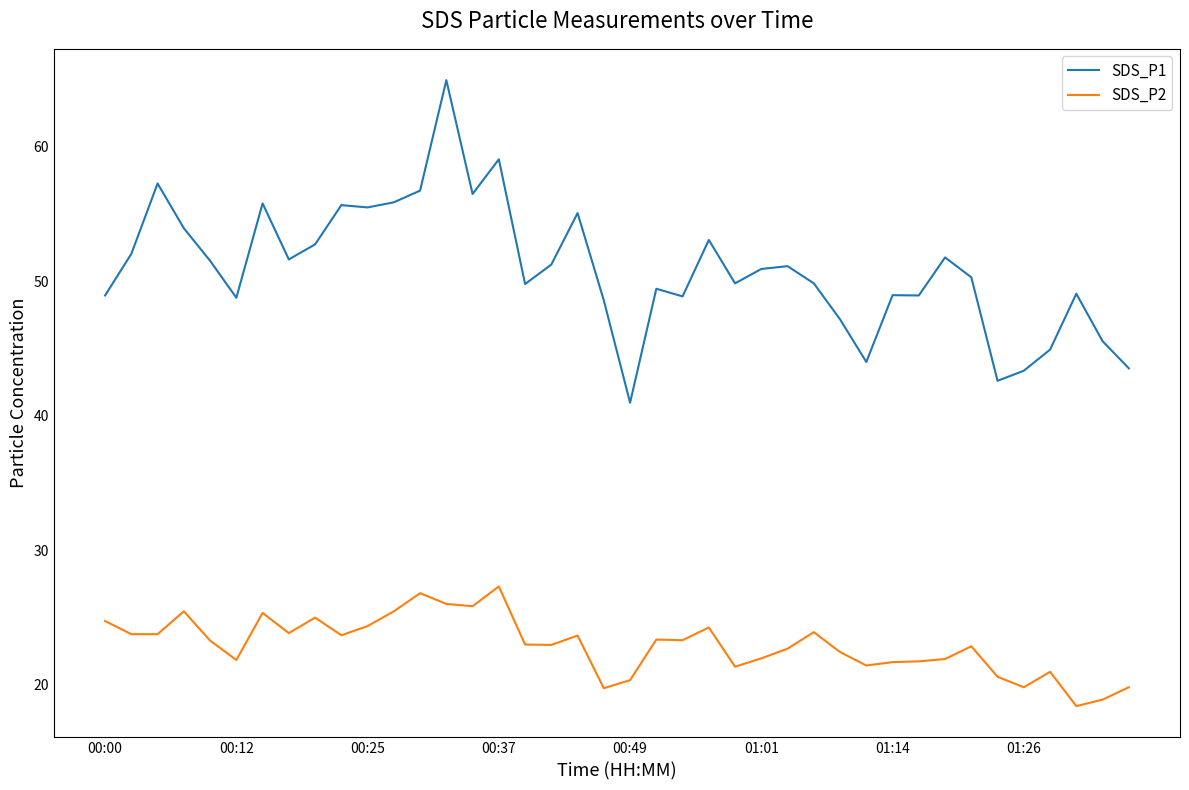

What is the sum of all SDS_P1 values?

2036.1